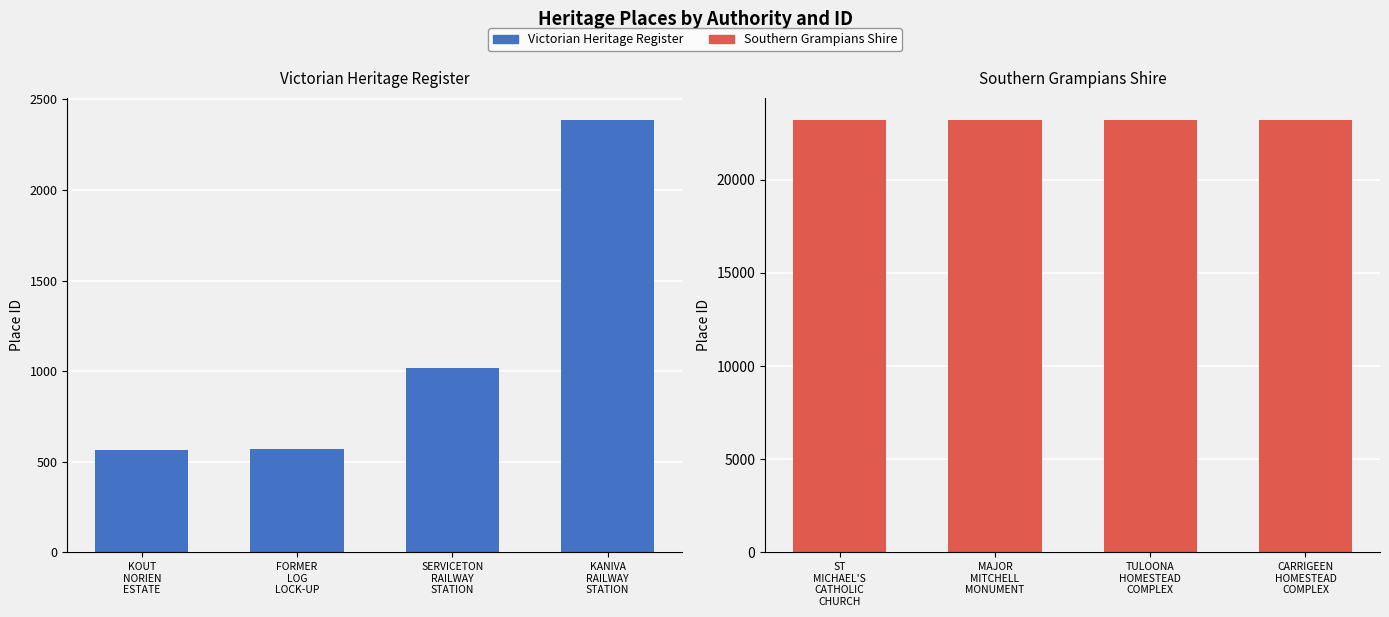

Rank the series by their average value, from highest to lowest.

Southern Grampians Shire, Victorian Heritage Register